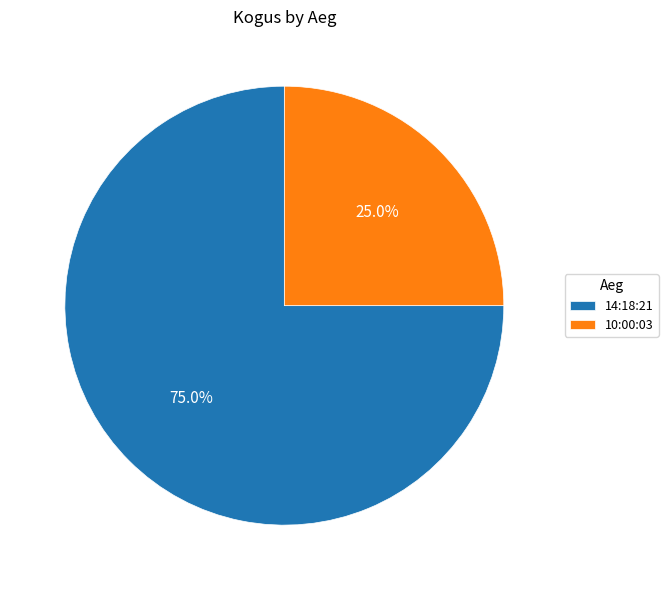

True or false: 14:18:21 accounts for 88% of the total.

False